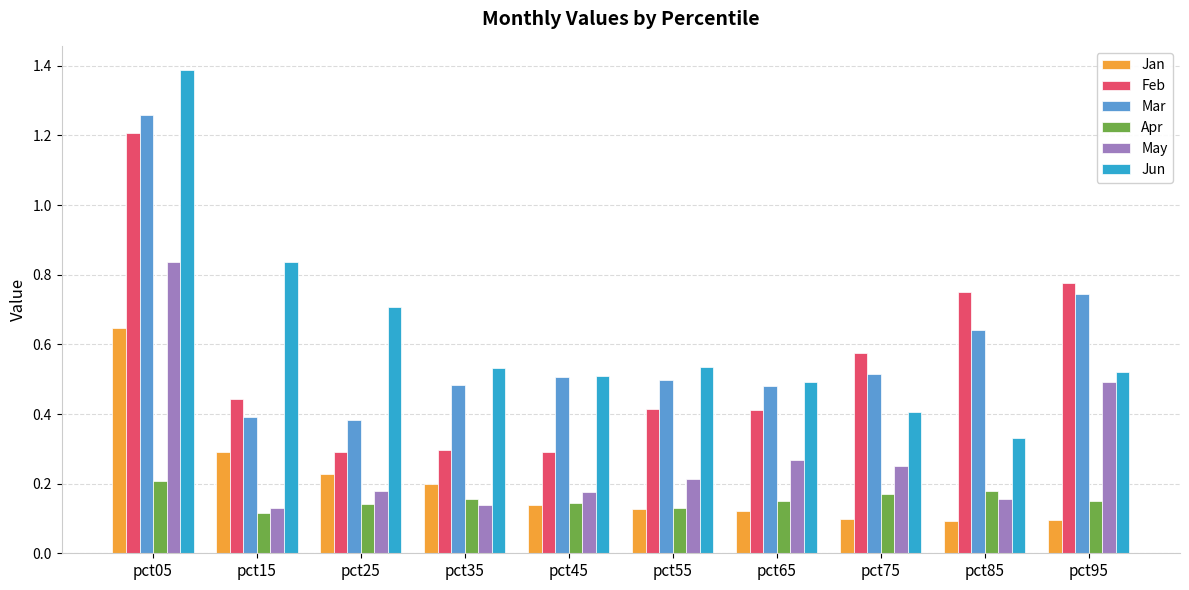

How many Mar values are between 0 and 1?

9